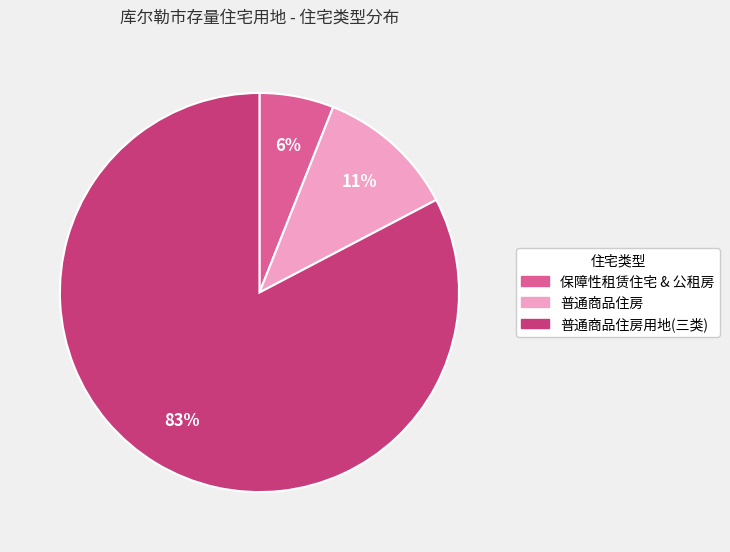

Between 保障性租赁住宅 & 公租房 and 普通商品住房, which is larger?

普通商品住房